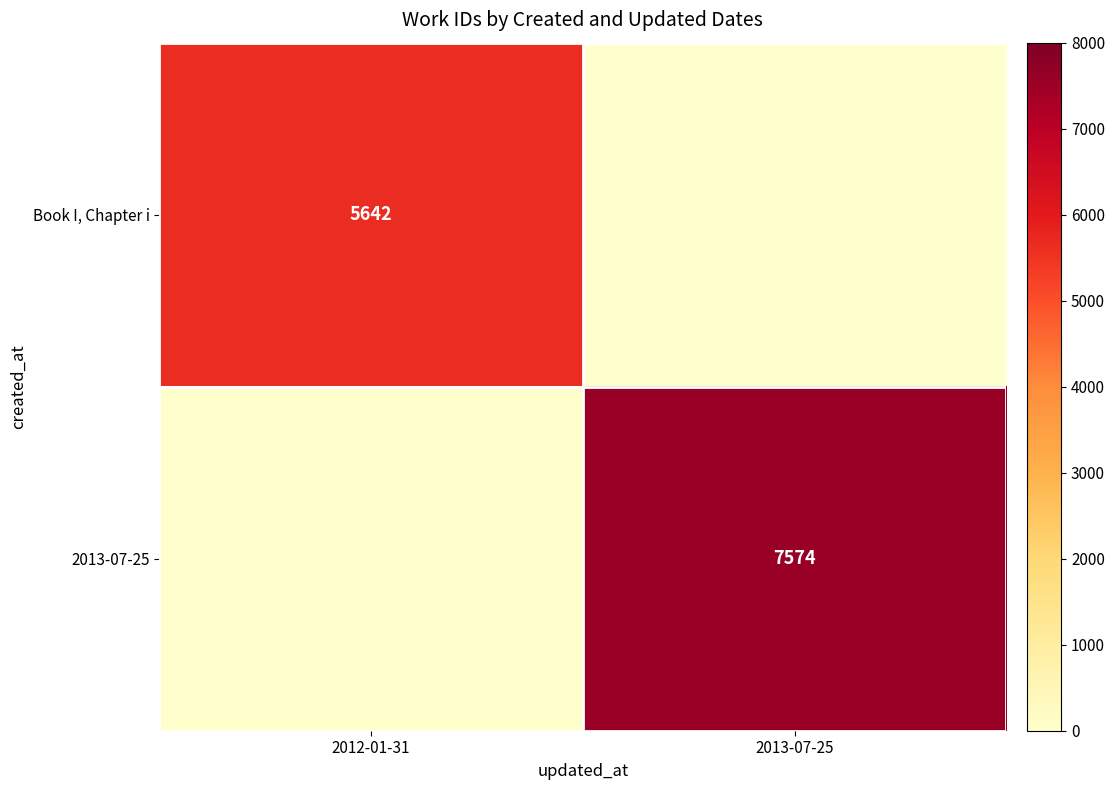

Is it true that 2013-07-25 equals 7574 at 2013-07-25?

True